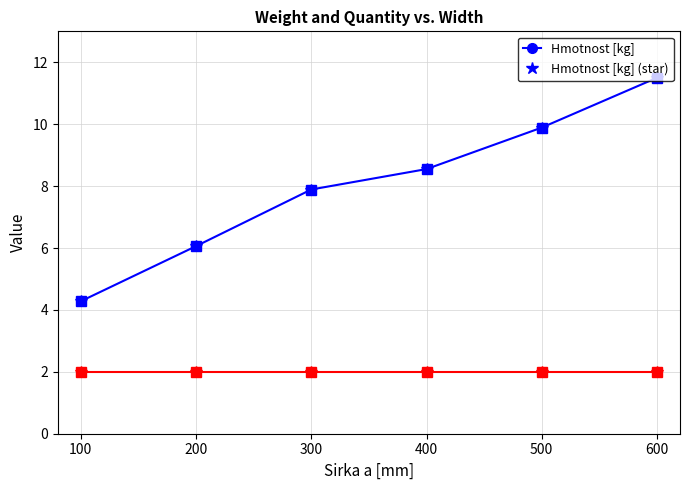

Reading left to right, list all the values displayed in this chart.

Hmotnost [kg]: 4.3	6.1	7.9	8.6	9.9	11.5
Hmotnost [kg] (star): 4.3	6.1	7.9	8.6	9.9	11.5
Hmotnost [kg] (square): 4.3	6.1	7.9	8.6	9.9	11.5
Mnoz./bal.: 2.0	2.0	2.0	2.0	2.0	2.0
Mnoz./bal. (star): 2.0	2.0	2.0	2.0	2.0	2.0
Mnoz./bal. (square): 2.0	2.0	2.0	2.0	2.0	2.0